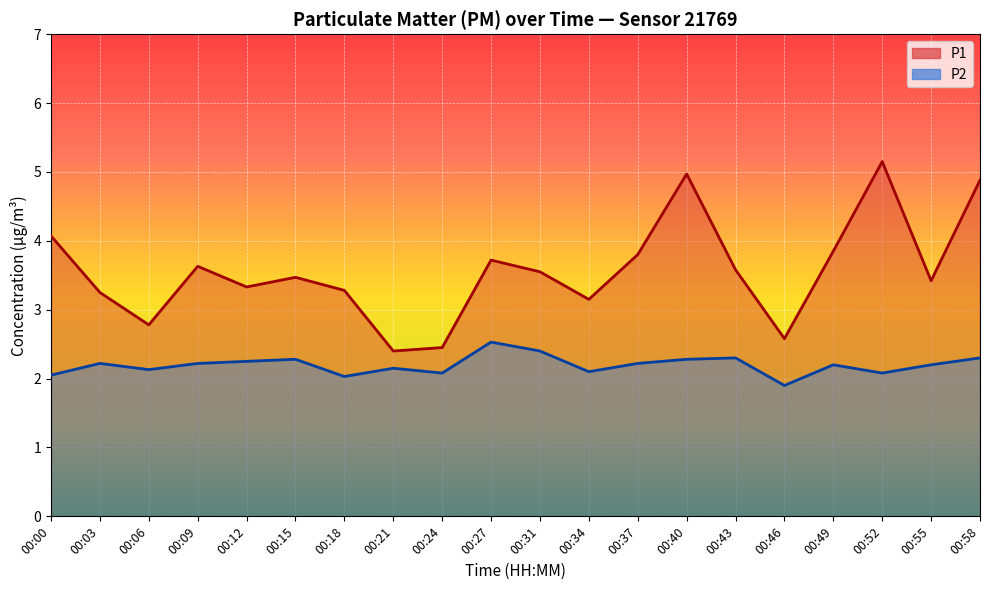

How many series are shown in this chart?

2